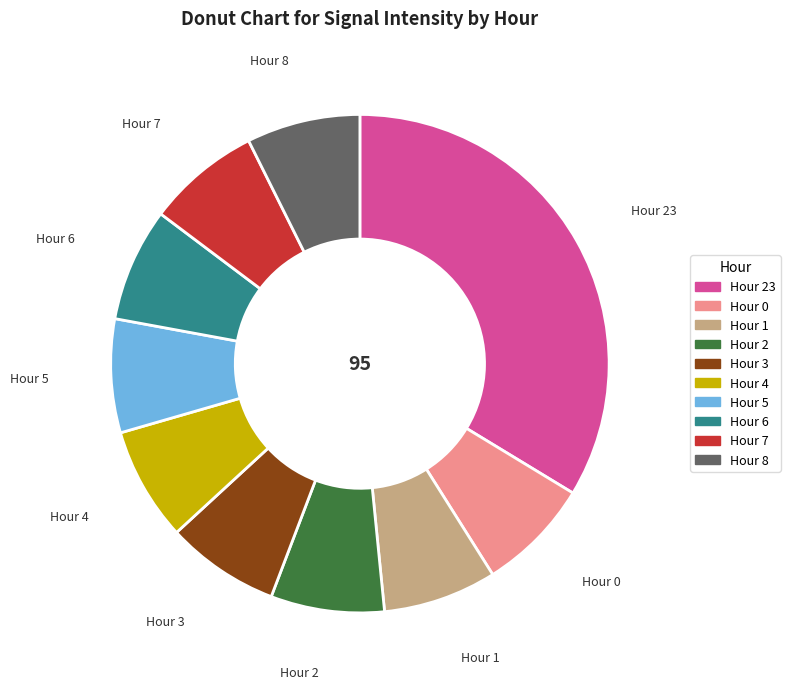

Is there any slice that represents more than half of the pie?

No